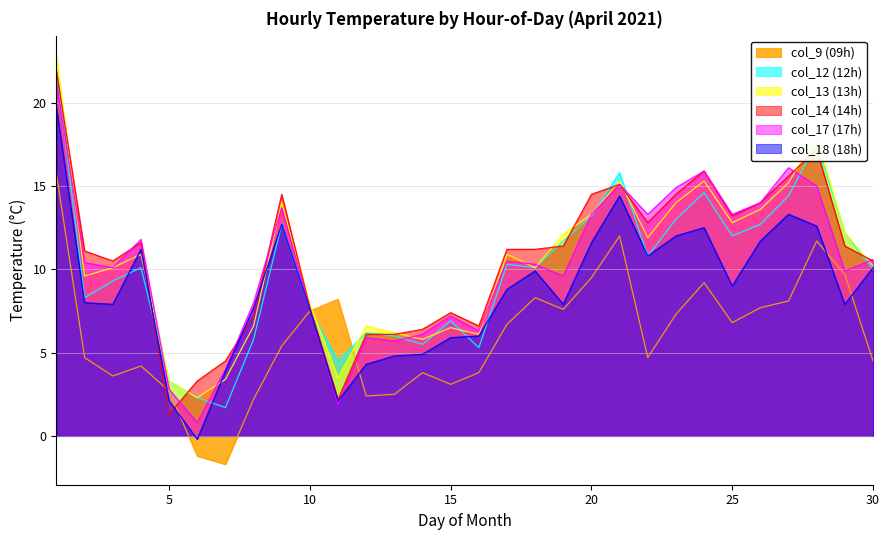

What is the minimum value shown in the chart?

-1.7